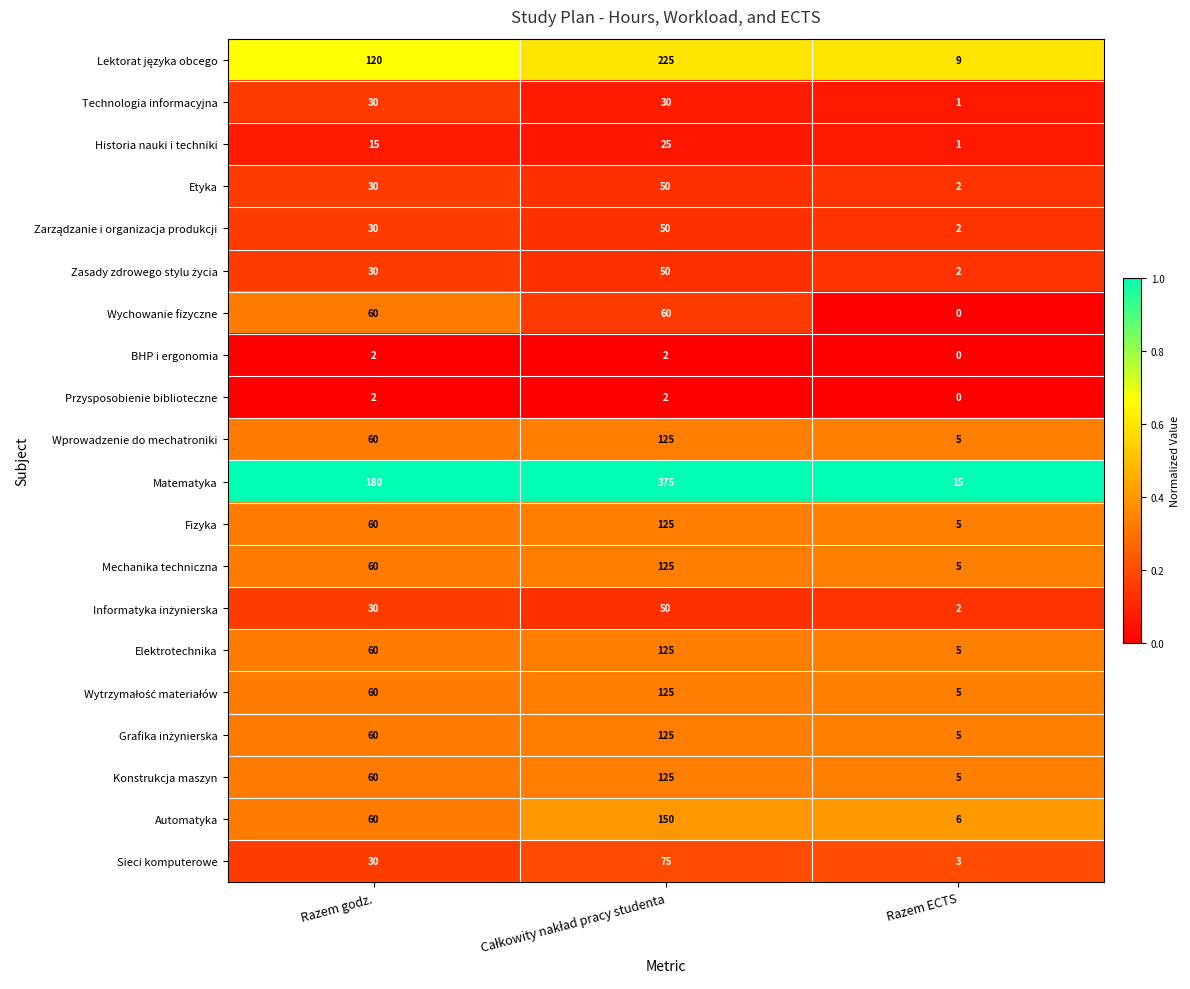

What is the difference between the maximum and minimum values in the Historia nauki i techniki series?

24